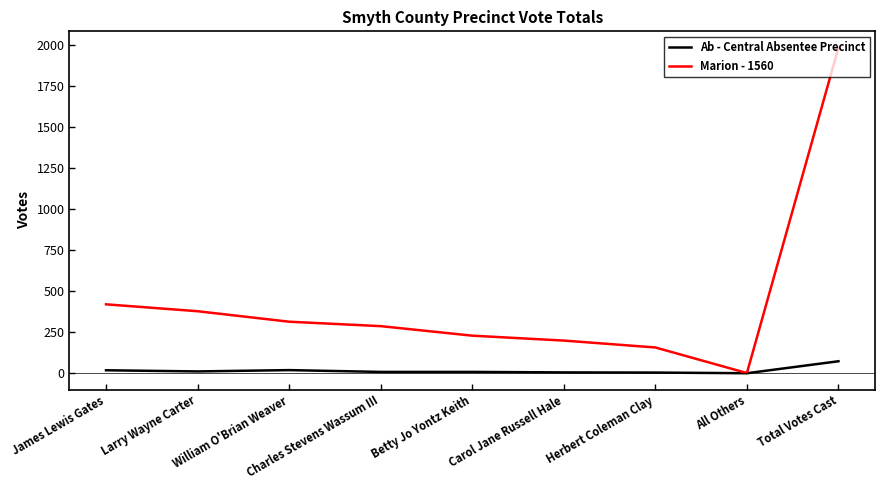

What are all the series names shown in the legend?

Ab - Central Absentee Precinct, Marion - 1560